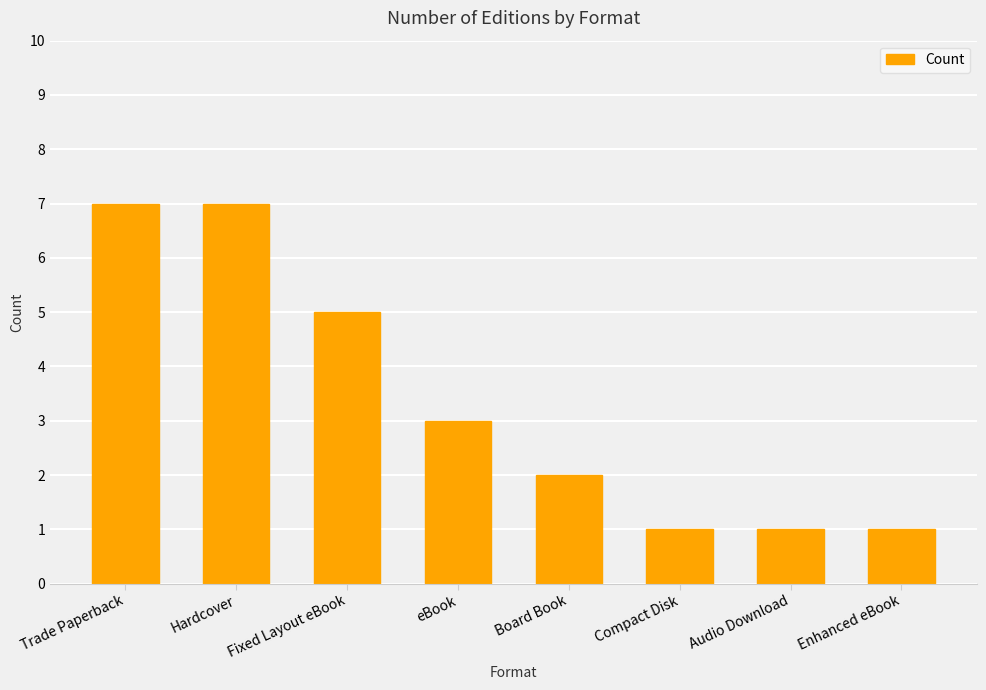

Reading right to left, what are all the values shown in this chart?

Enhanced eBook=1	Audio Download=1	Compact Disk=1	Board Book=2	eBook=3	Fixed Layout eBook=5	Hardcover=7	Trade Paperback=7